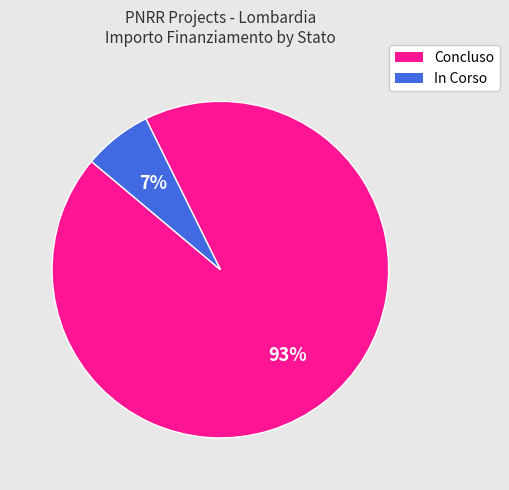

Does any single category account for the majority?

Yes